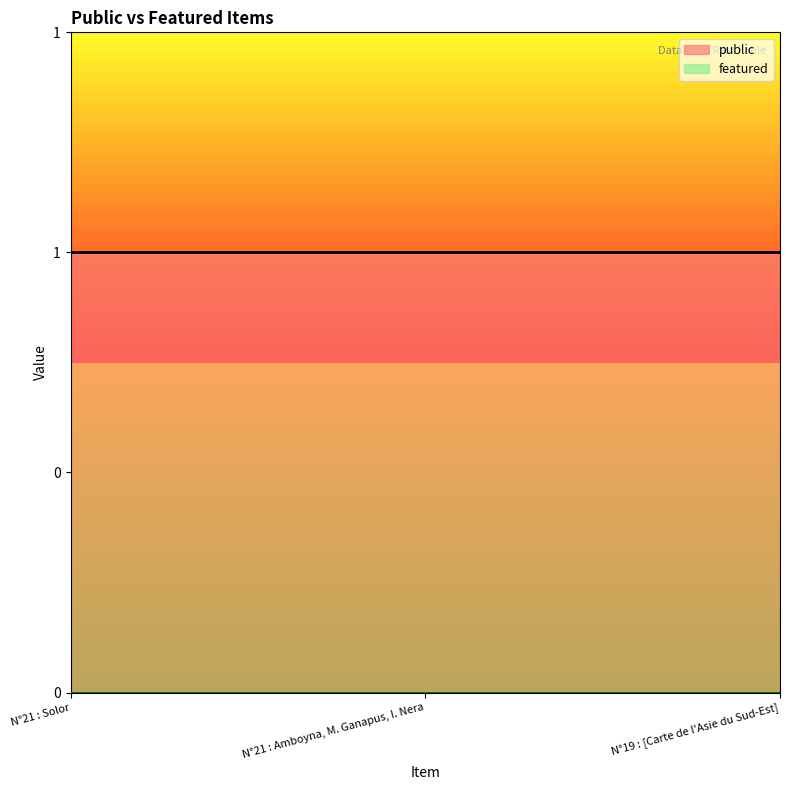

Reading left to right, extract all data points from this chart.

public: 1	1	1
featured: 0	0	0